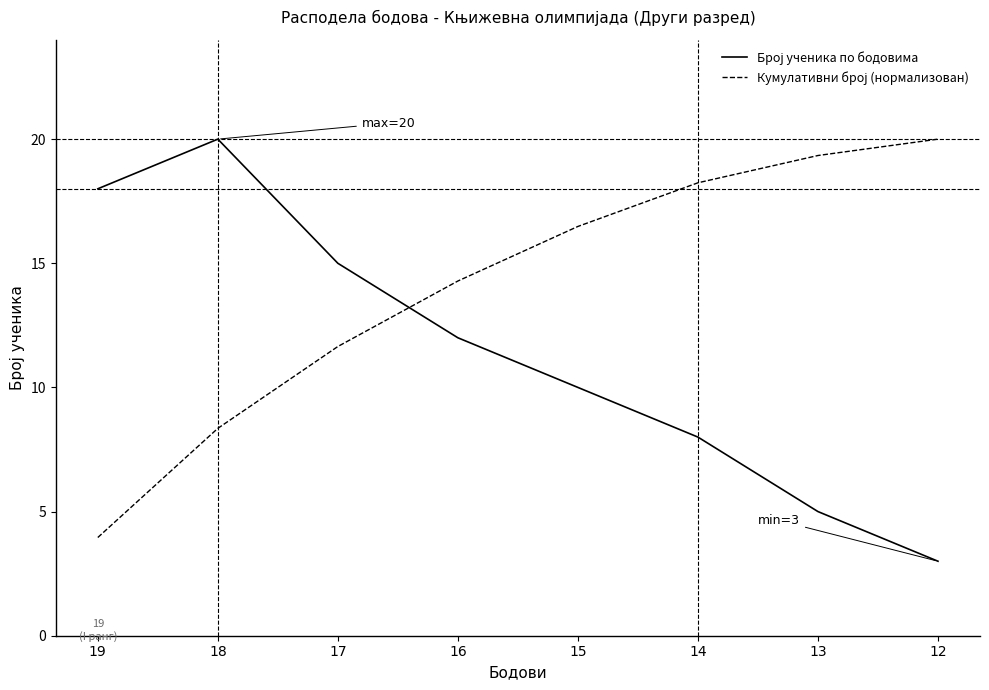

What is the total value across all series at 18?

28.4